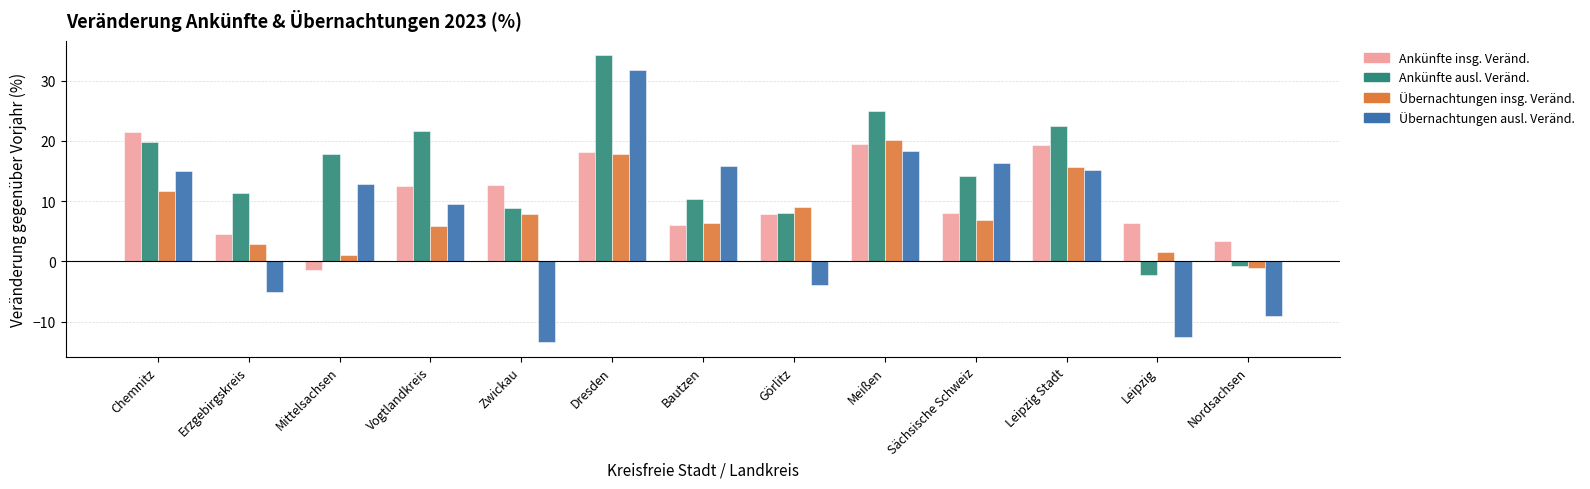

Which series has the largest range (max minus min)?

Übernachtungen ausl. Veränd.